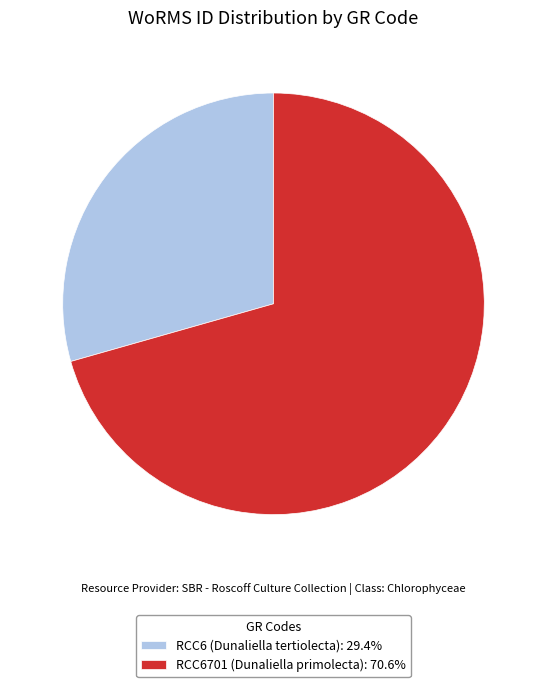

True or false: RCC6701 (Dunaliella primolecta) accounts for 84% of the total.

False